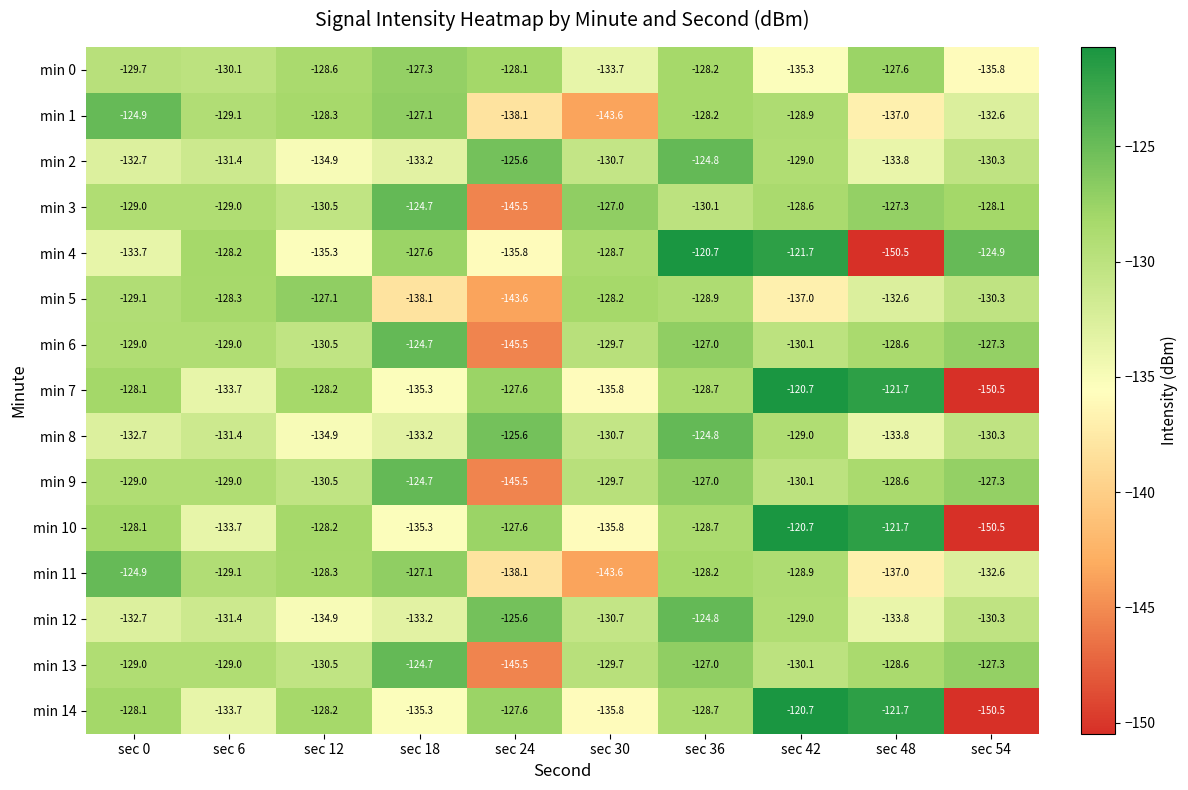

What is the sum of the min 11 values at sec 42 and sec 6?

-258.0